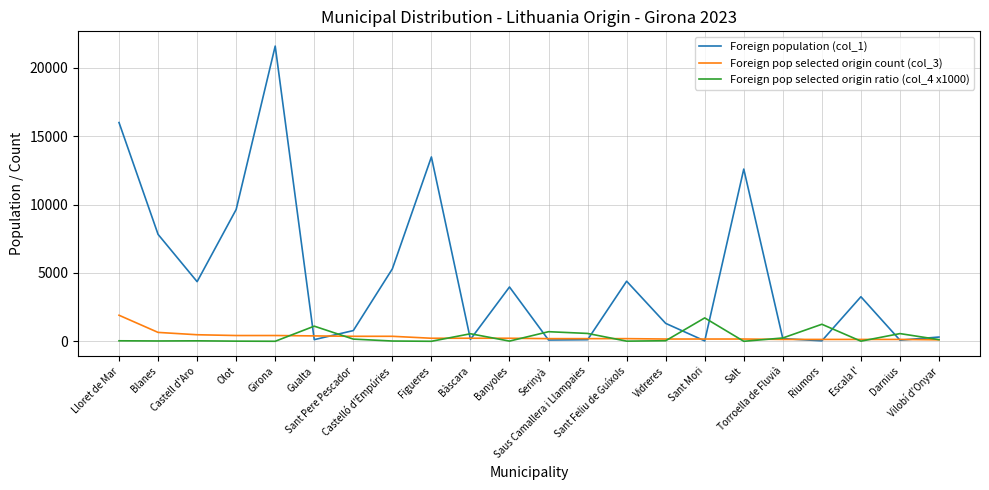

What is the greatest value displayed?

21578